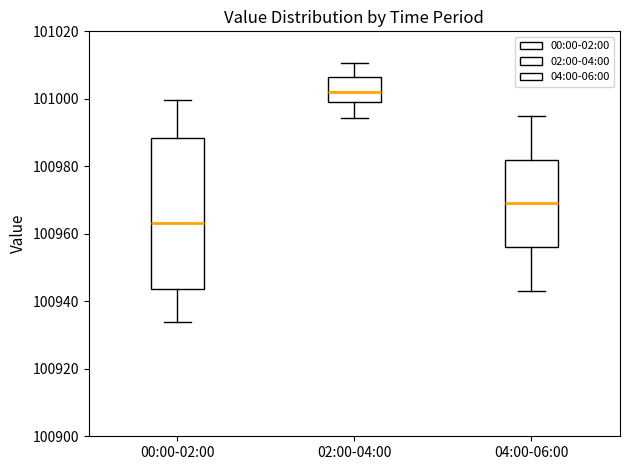

Which box's median line is the lowest?

00:00-02:00